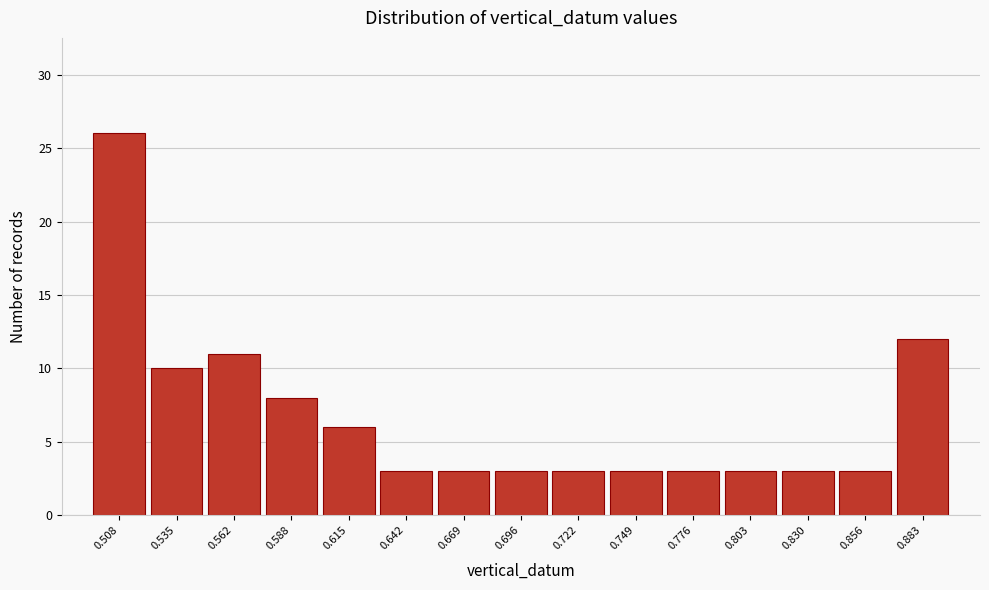

Reading left to right, list all the values displayed in this chart.

26	10	11	8	6	3	3	3	3	3	3	3	3	3	12